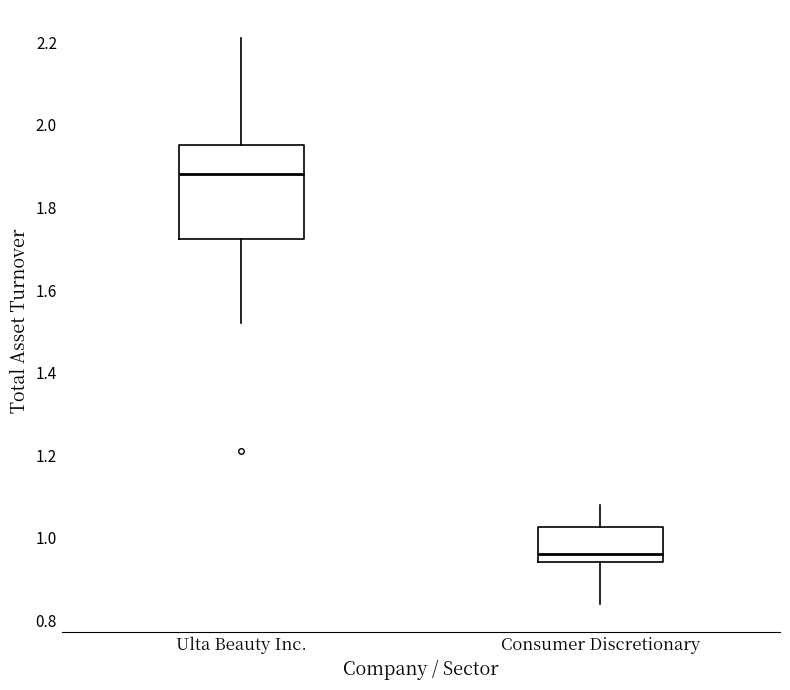

Which box's median line is the highest?

Ulta Beauty Inc.